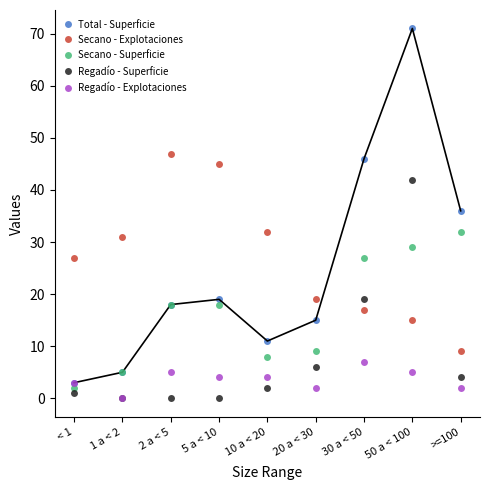

At which category does Regadío - Explotaciones reach its first local peak?

2 a < 5